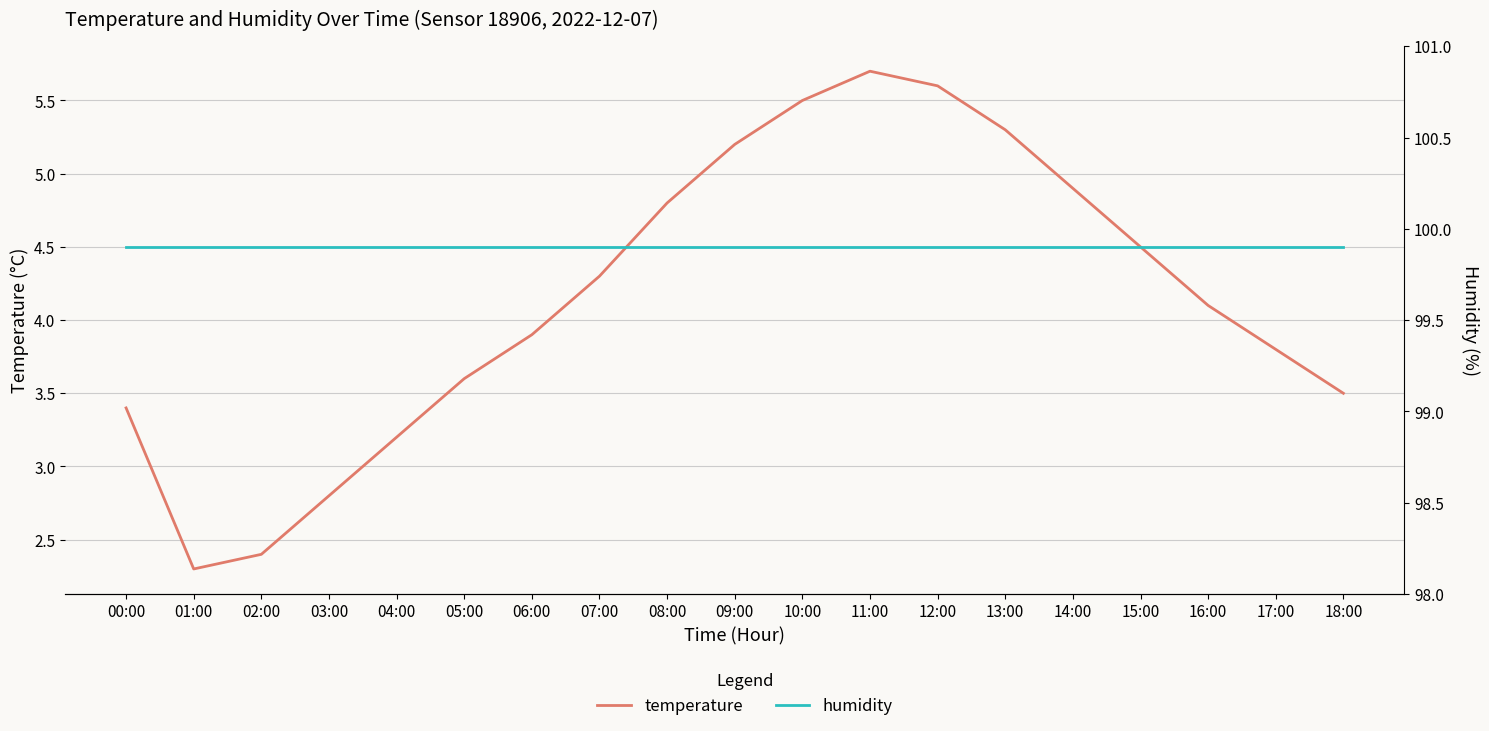

Between 02:00 and 03:00, which is larger?

03:00